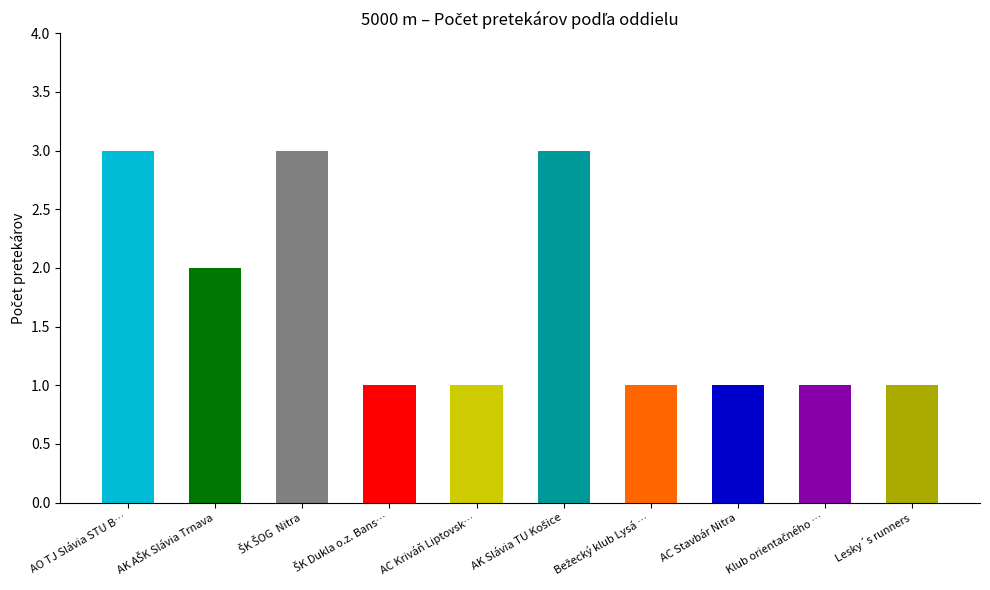

Where is the data nearest to the value 2?

AK AŠK Slávia Trnava